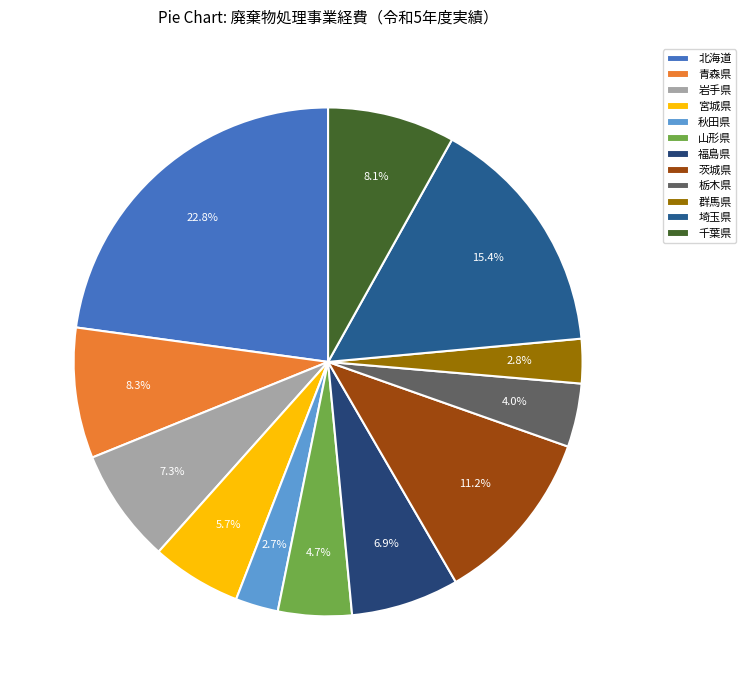

How many slices are in this pie chart?

12